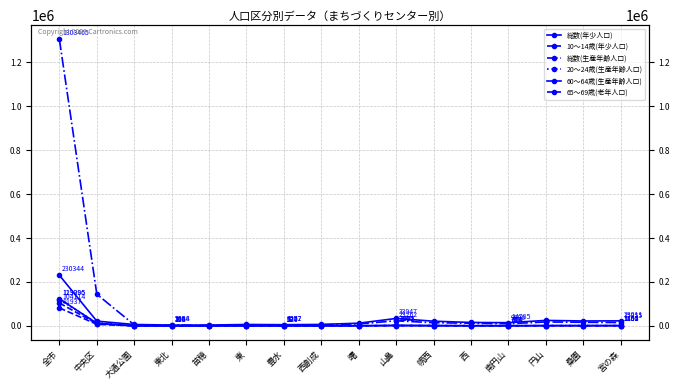

True or false: 10～14歳(年少人口) has a value of 304 at 曙.

True